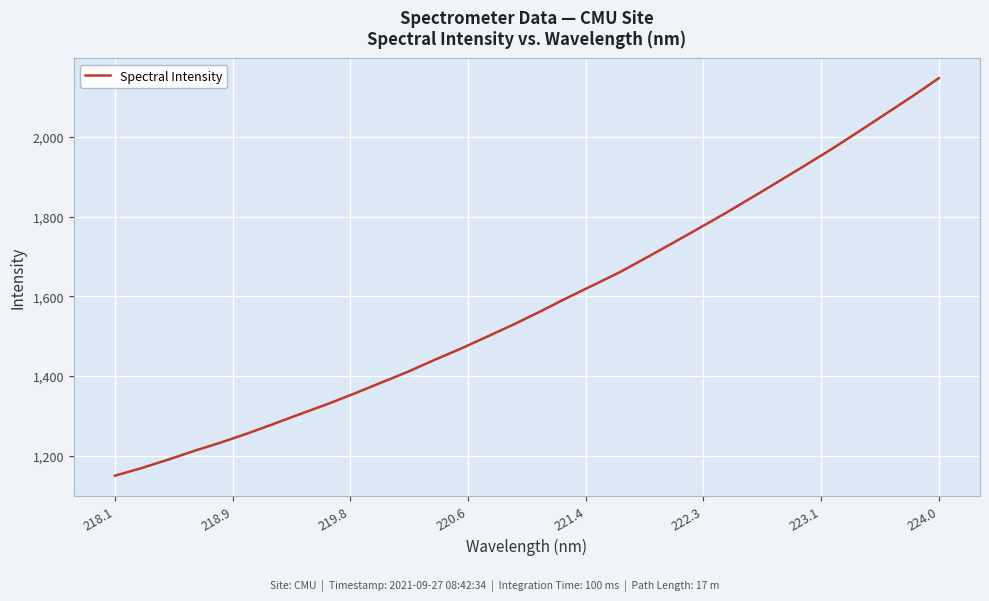

What is the maximum value shown in the chart?

2147.3